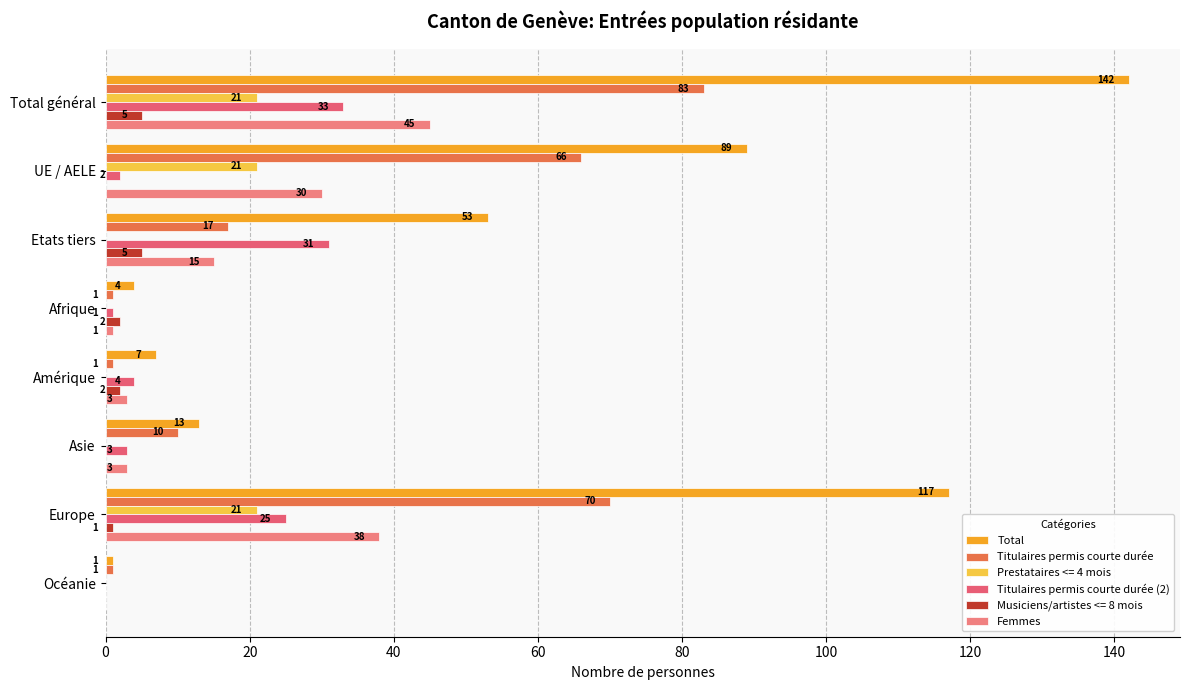

How many series are shown in this chart?

6